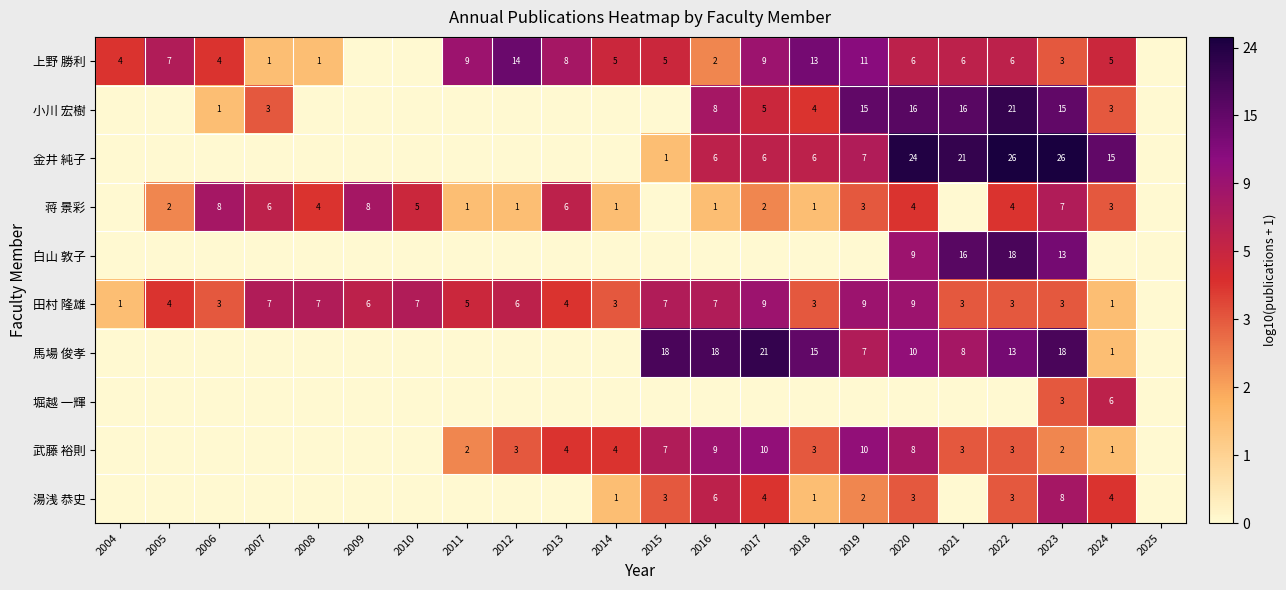

The 湯浅 恭史 series shows 6 at 2024. True or false?

False